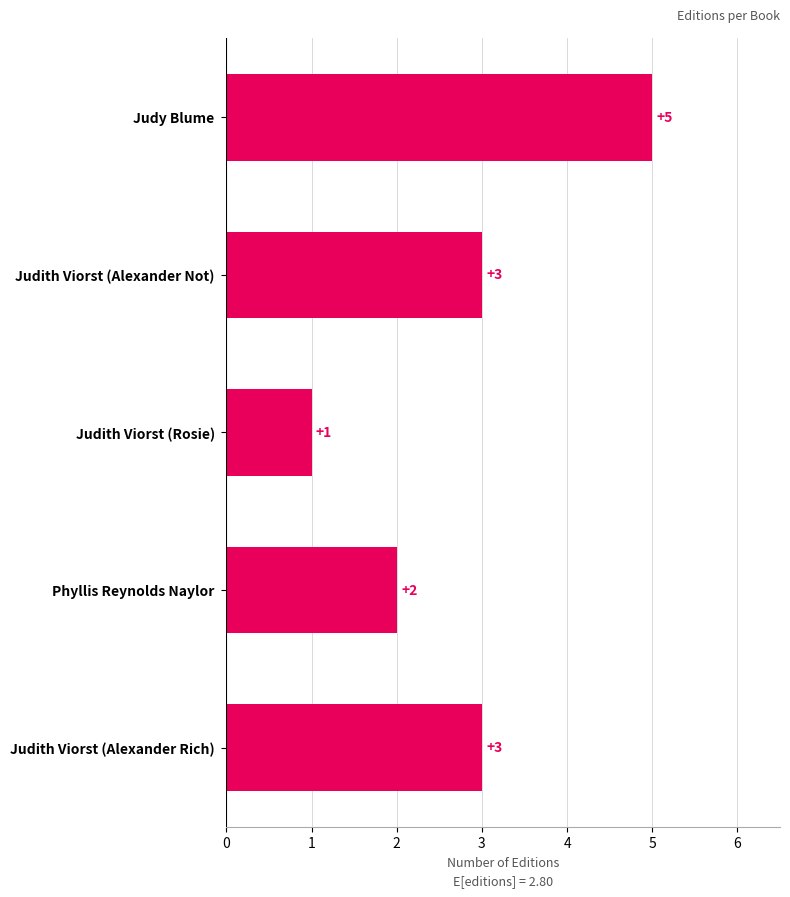

What is the sum of the values at Judith Viorst (Rosie) and Judith Viorst (Alexander Not)?

4